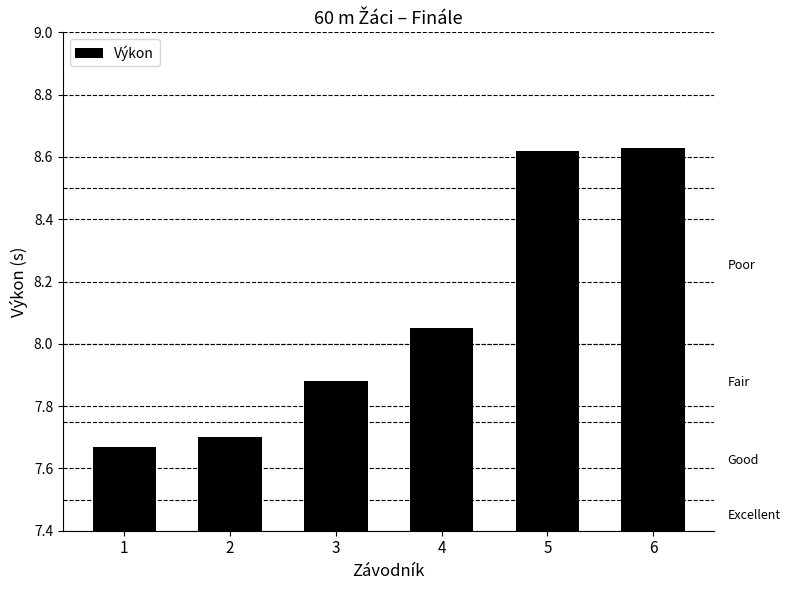

What is the ratio of the value at 2 to the value at 3?

1.0